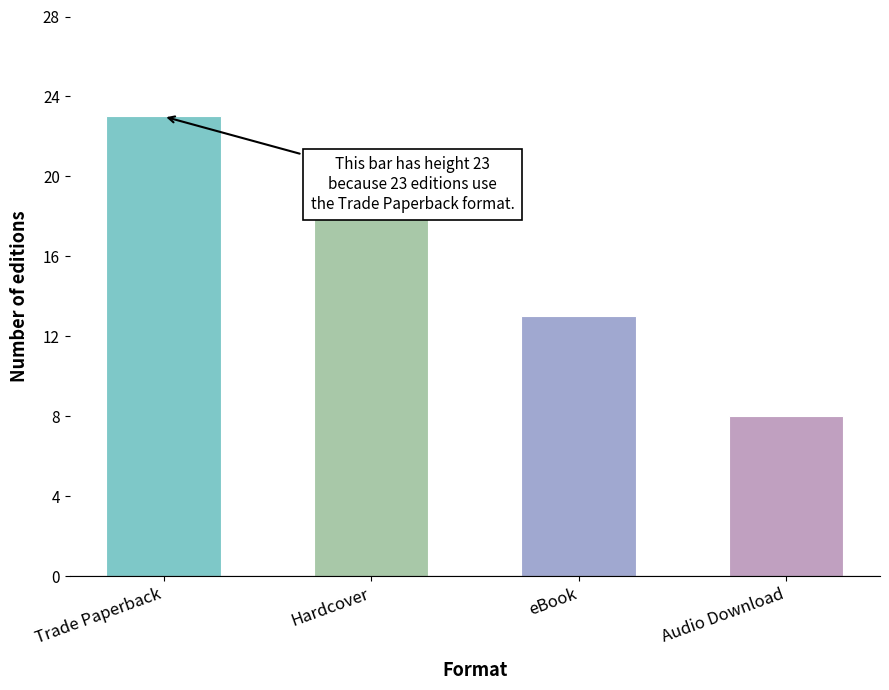

Reading left to right, what are all the values shown in this chart?

Trade Paperback=23	Hardcover=18	eBook=13	Audio Download=8